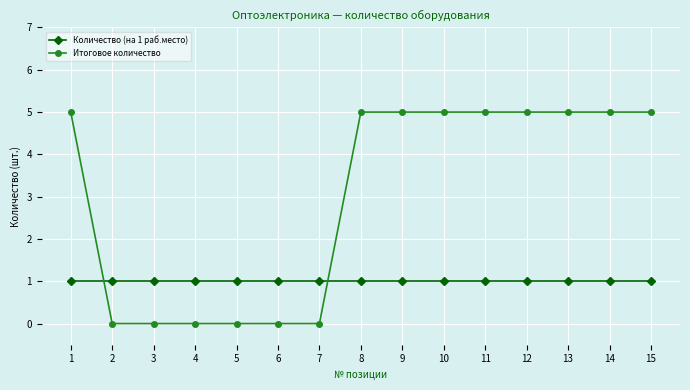

Which series ends up on top after the final intersection of Количество (на 1 раб.место) and Итоговое количество?

Итоговое количество